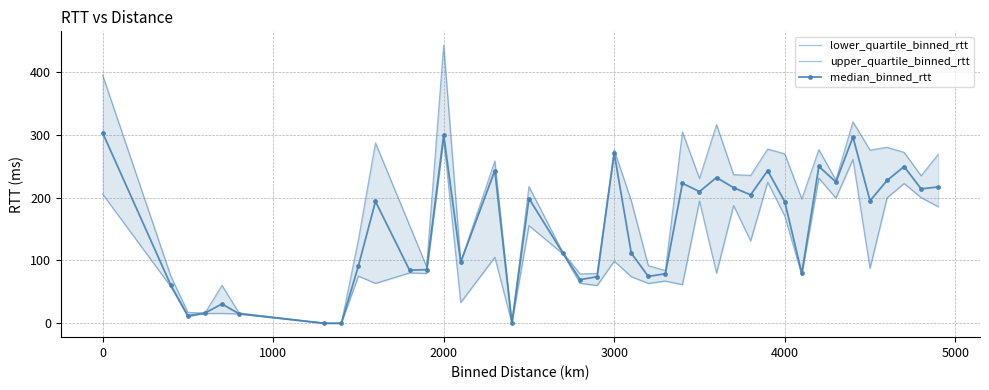

In median_binned_rtt, how many points are higher than both neighbors (excluding endpoints)?

12